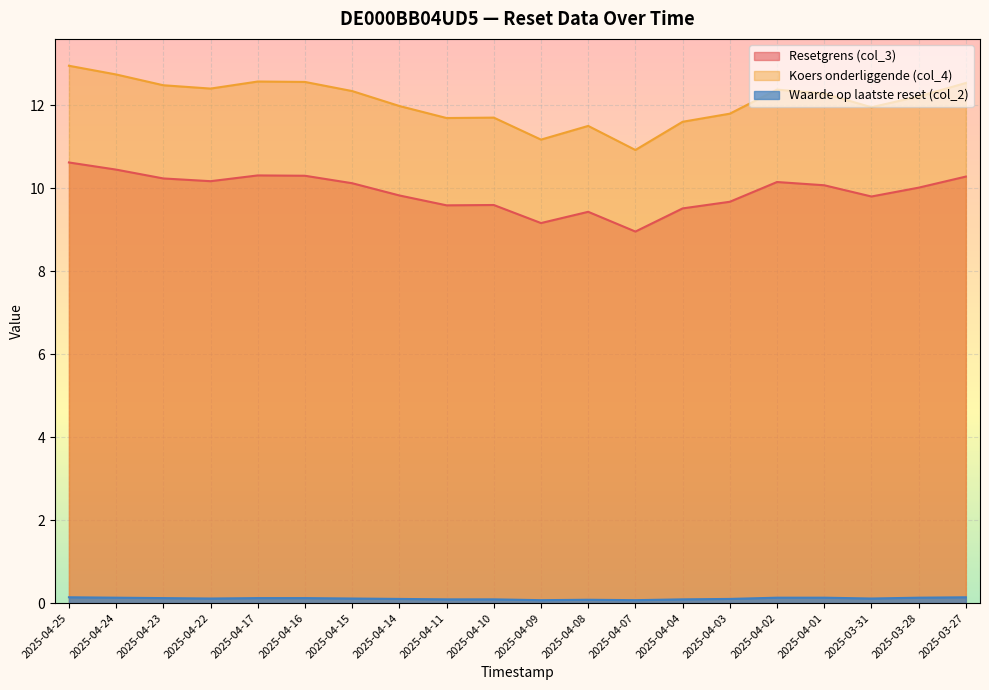

What is the total value across all series at 2025-04-24?

23.3